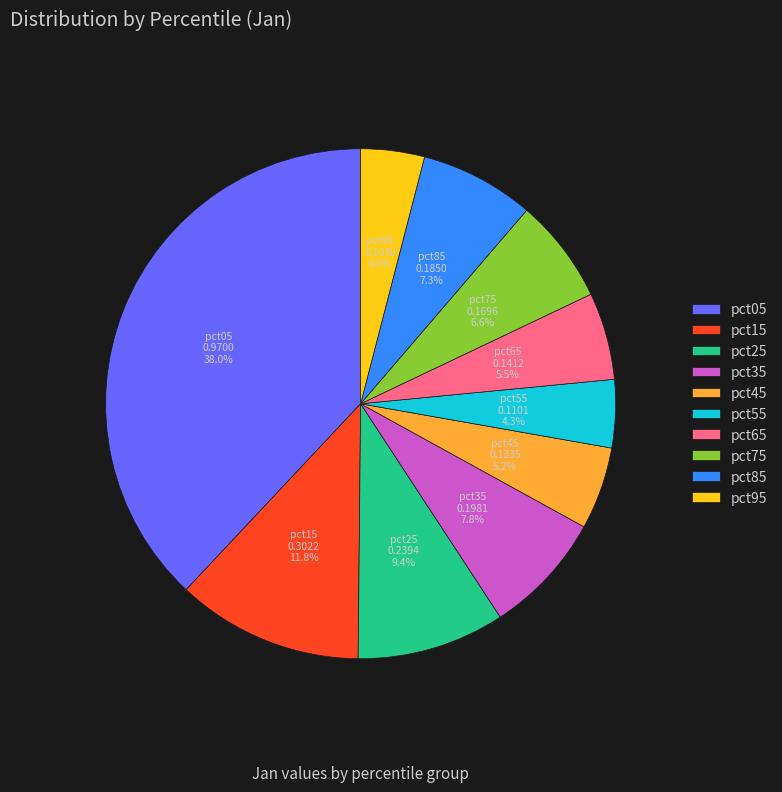

Is there a majority slice in this chart?

No